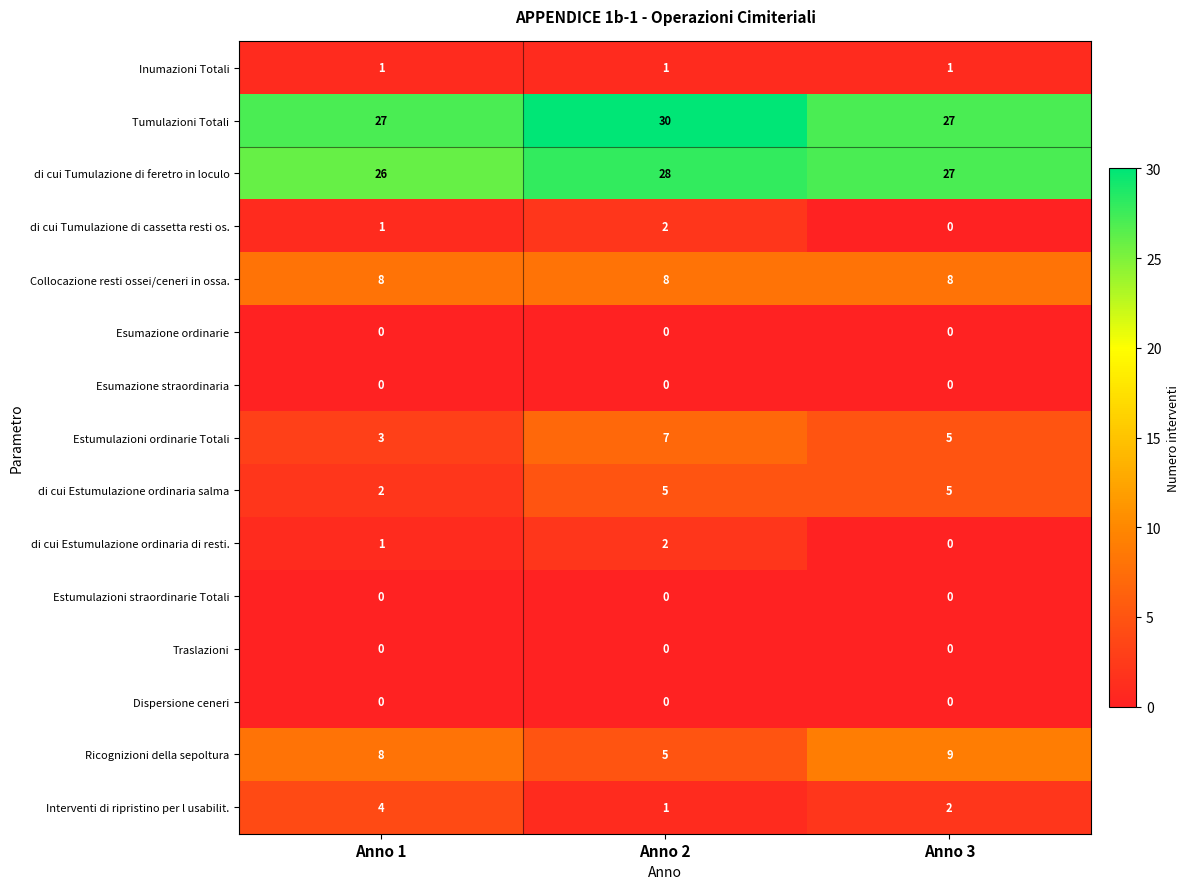

Which series has the largest total across all categories?

Tumulazioni Totali